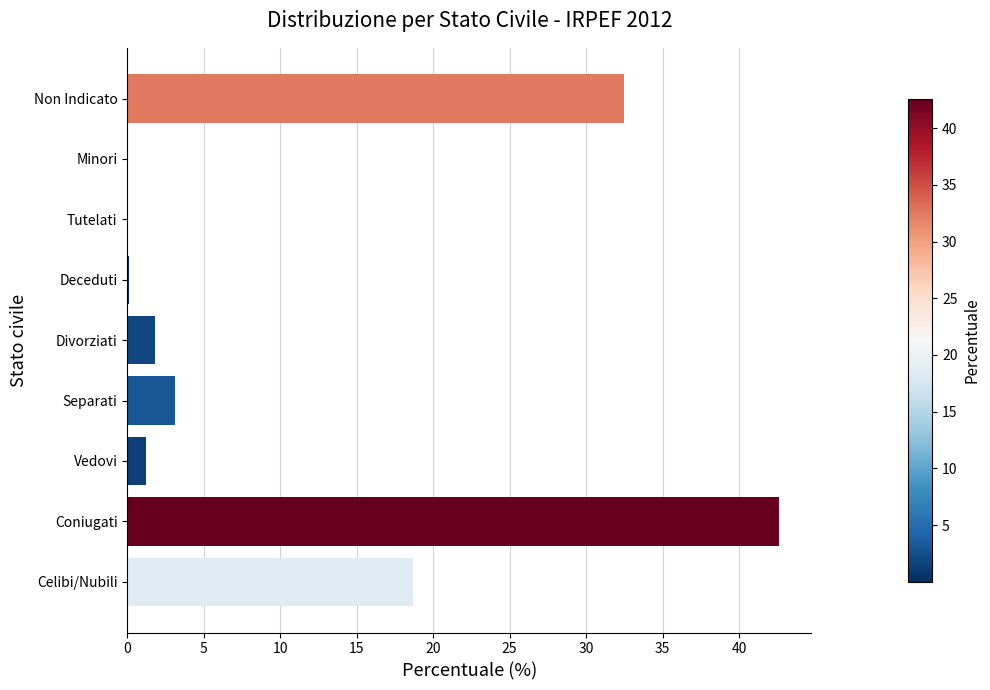

Which has a higher value, Celibi/Nubili or Divorziati?

Celibi/Nubili